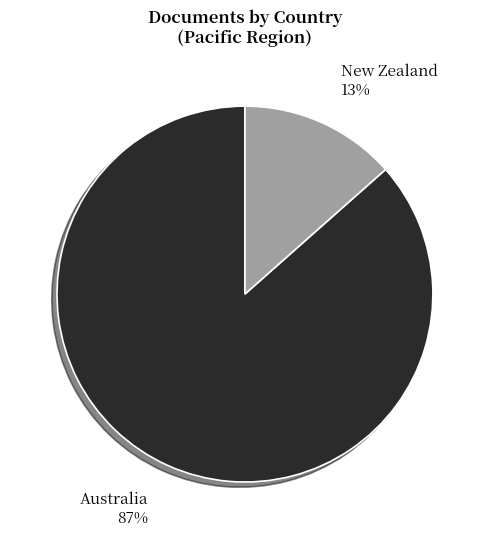

Is the sum of Australia and New Zealand greater than half?

Yes